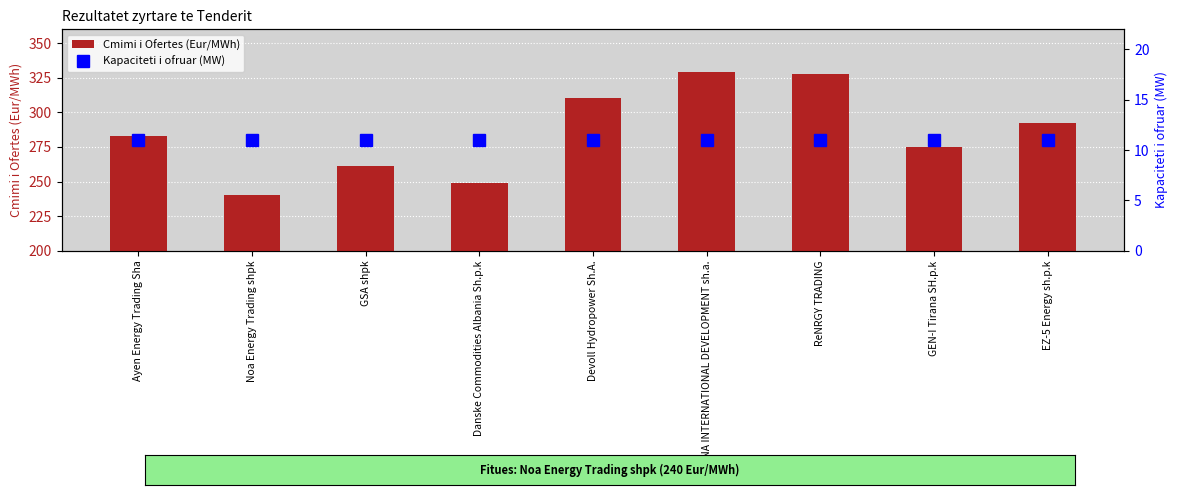

What is the value of the Cmimi i Ofertes (Eur/MWh) bar at the 1st from the left?

283.1